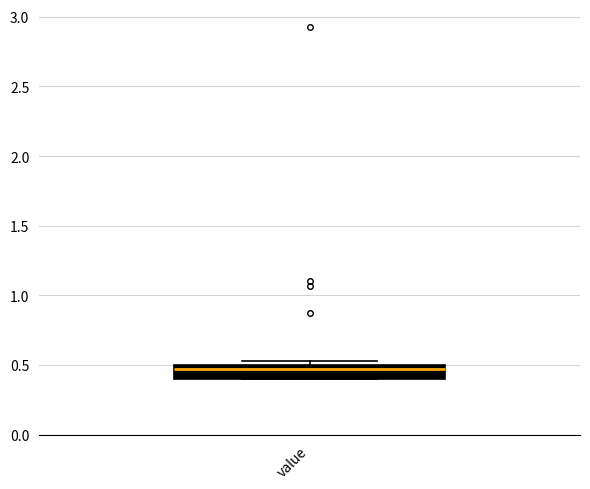

Where does the median line of the box for value sit on the y-axis? The values are not printed on the chart, so give them approximately, as read against the axis.

0.45